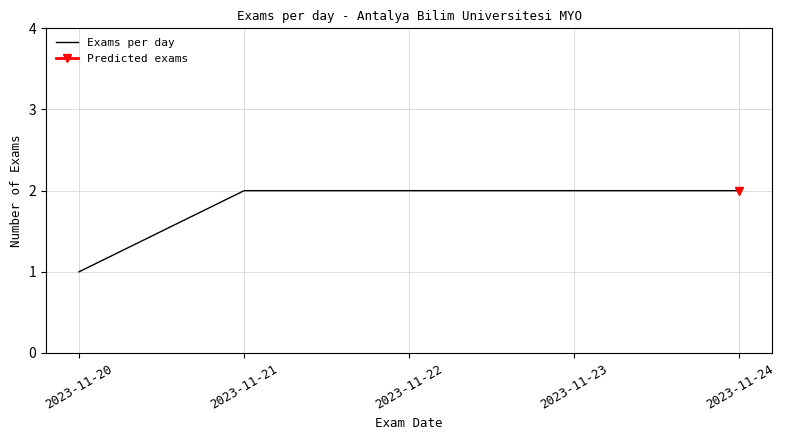

Which label corresponds to the largest value in the chart?

2023-11-21